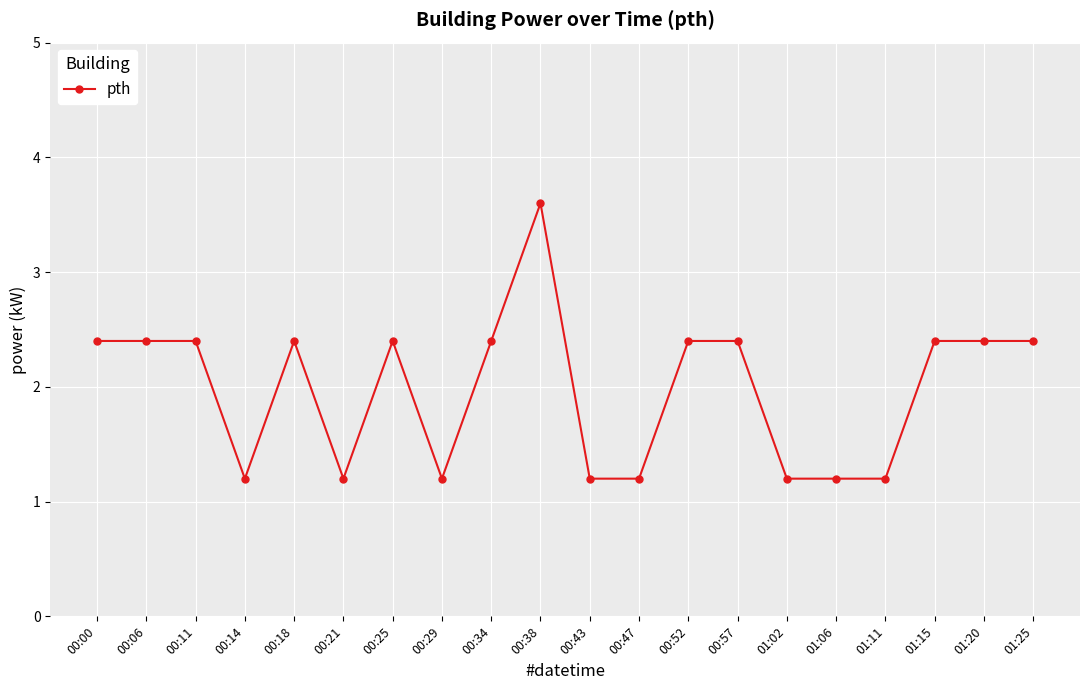

What is the label of the 3rd point from the right?

01:15